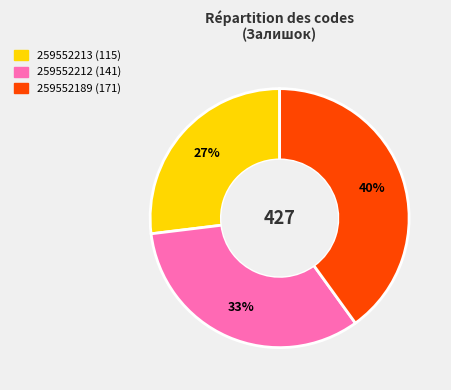

Rank the categories by value from lowest to highest.

259552213, 259552212, 259552189